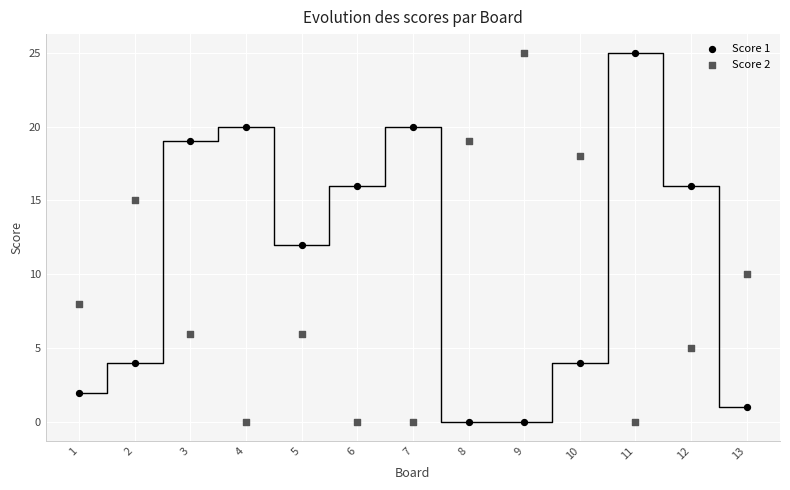

What are all the series names shown in the legend?

Score 1, Score 2